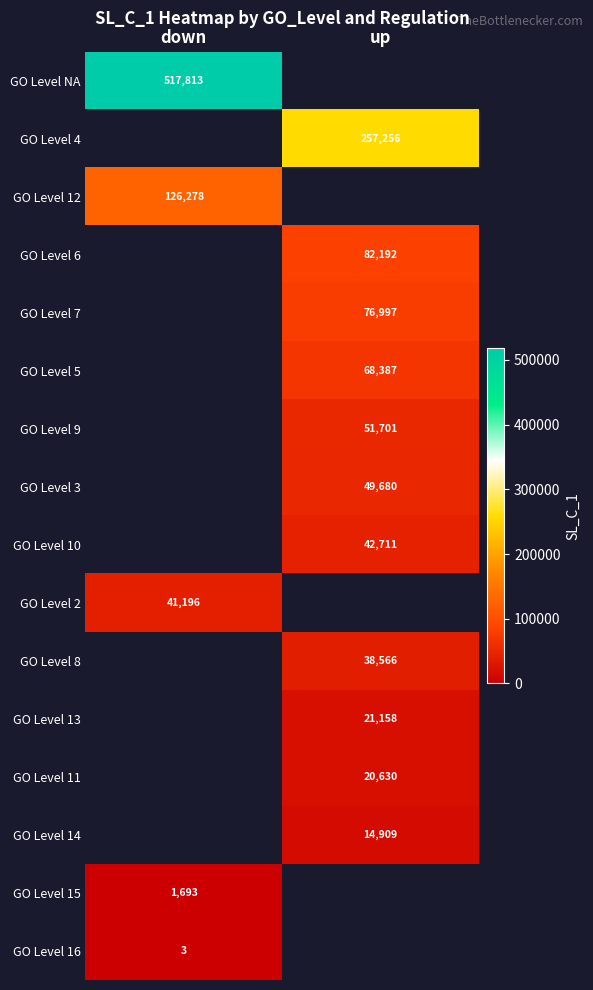

Which category has the lowest value across all series?

down